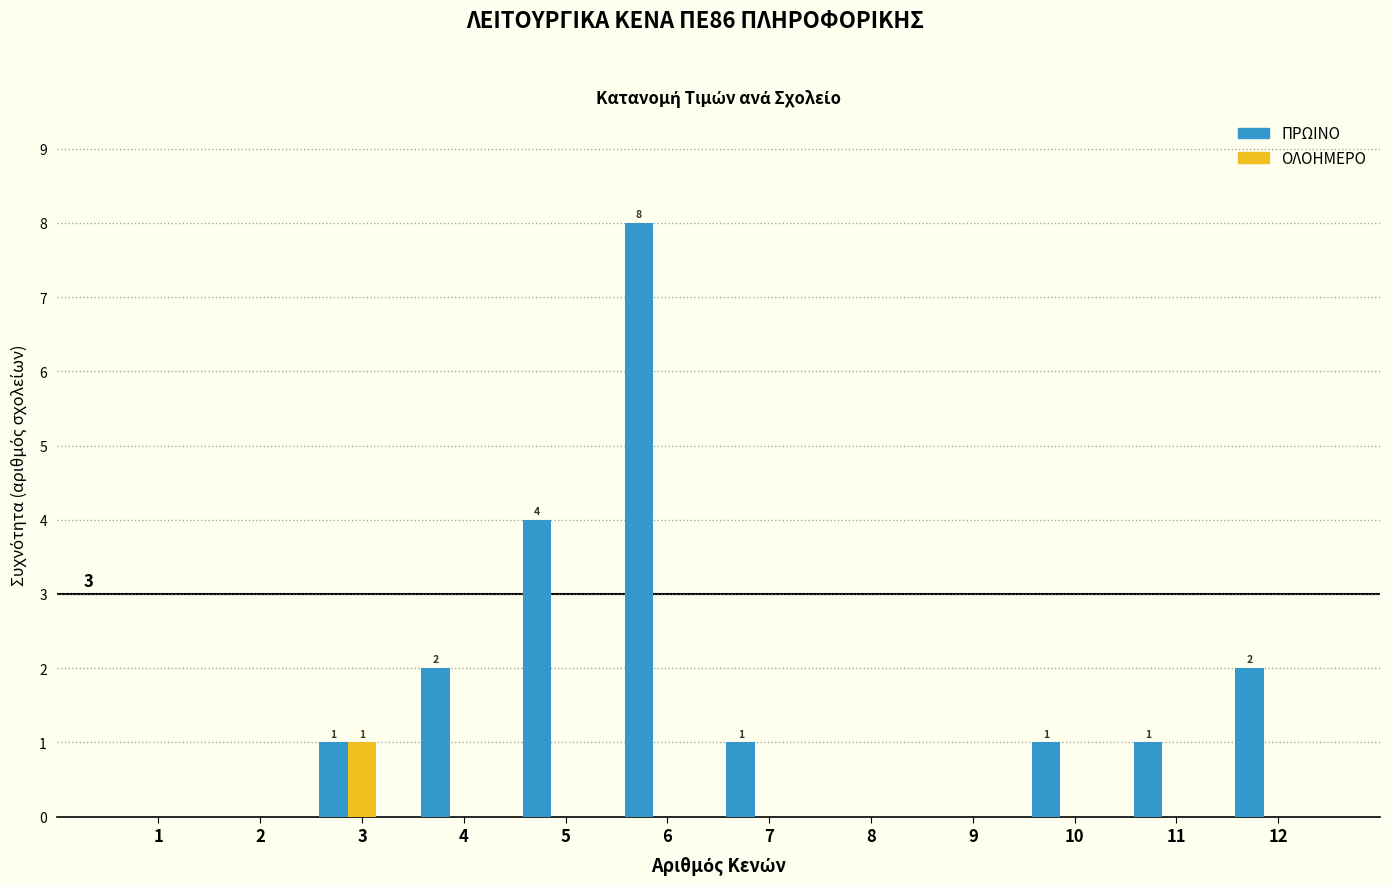

True or false: ΠΡΩΙΝΟ has a value of 2 at 6.

False